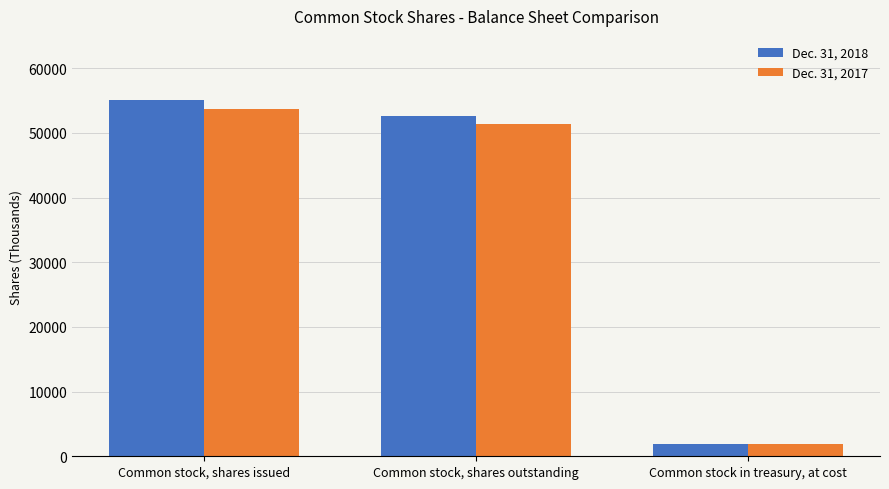

Which label corresponds to the smallest value in the chart?

Common stock in treasury, at cost